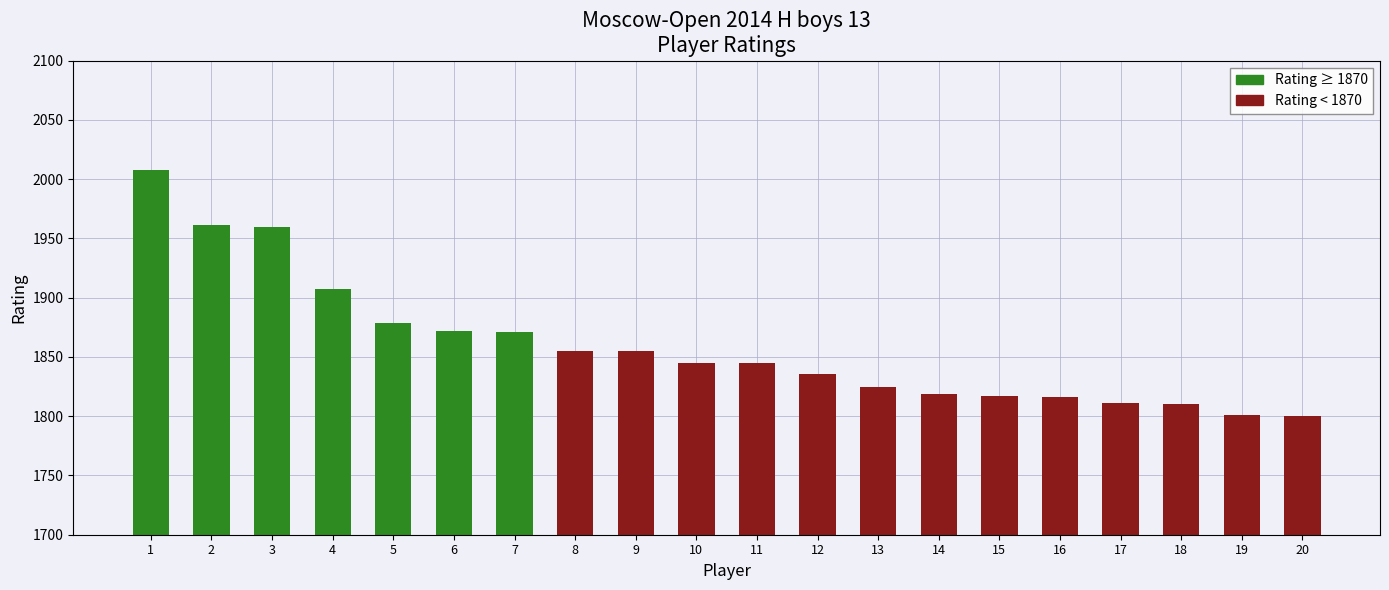

What is the value of the Rating < 1870 bar at the 8th from the left?

1855